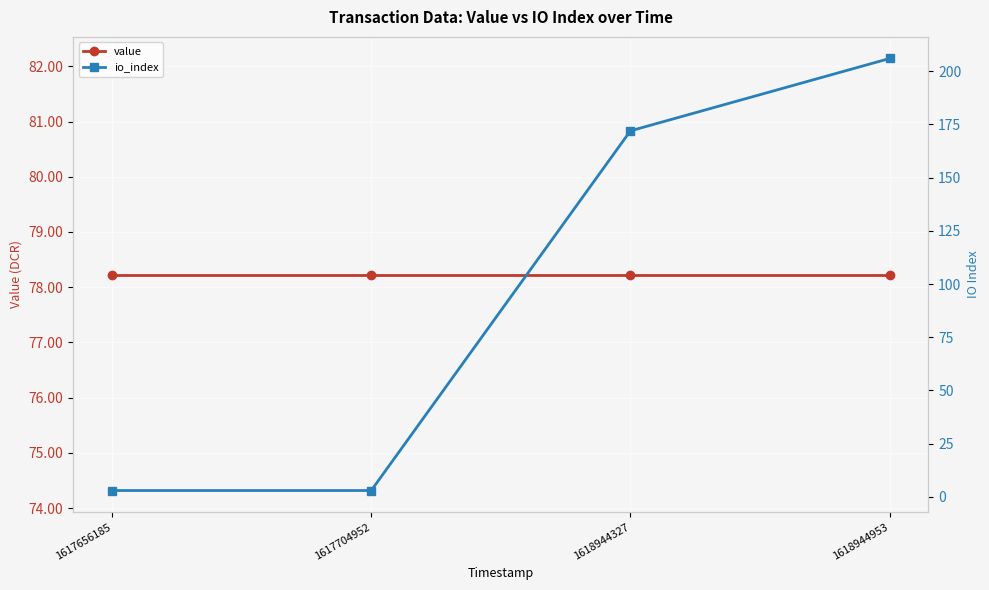

The value of value at 1617656185 is 78.2. True or false?

True